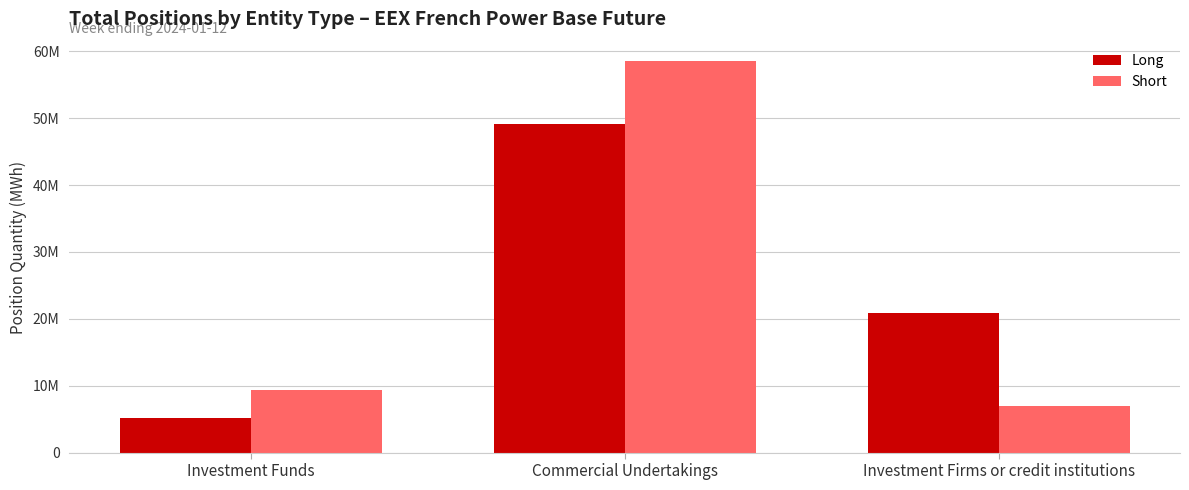

Does the chart contain any negative values?

No